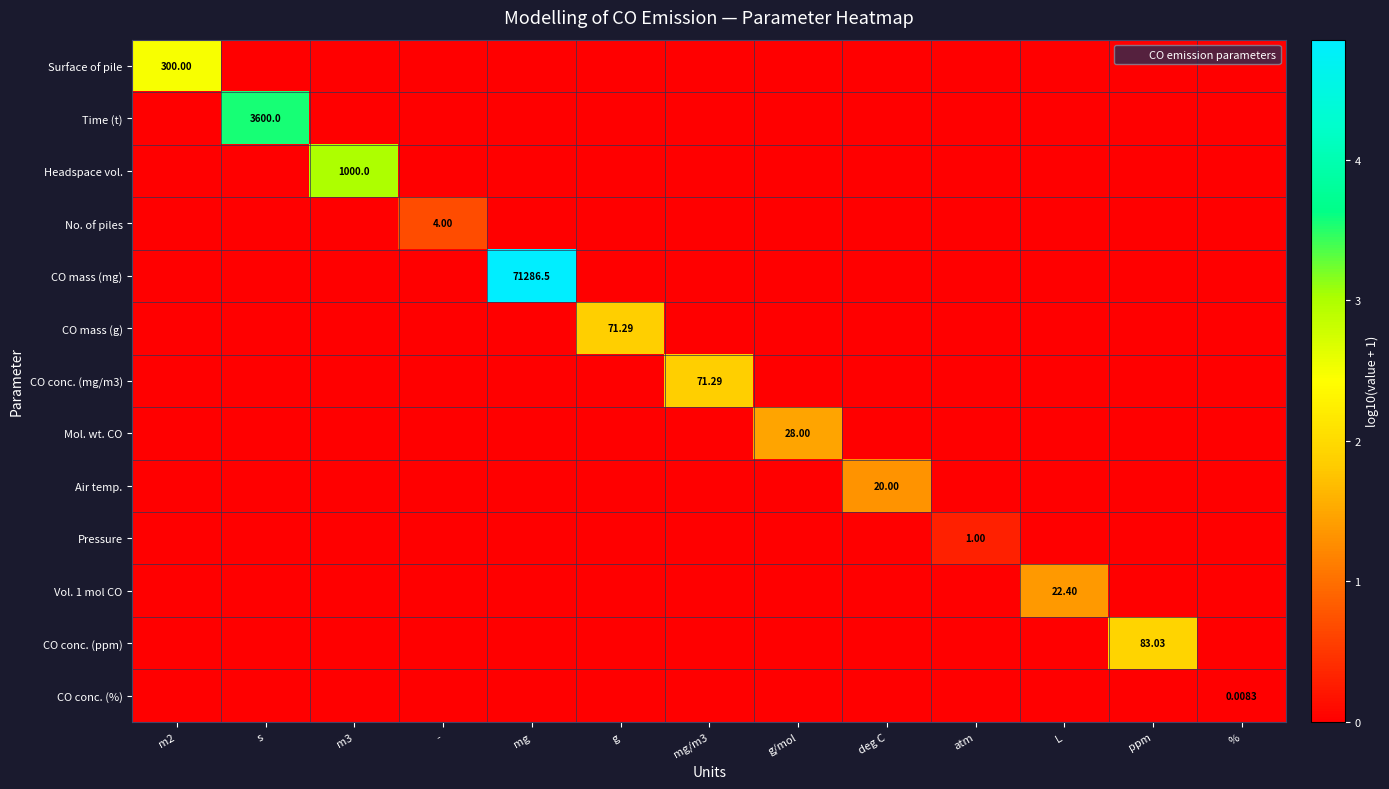

True or false: Headspace vol. has a value of 1.6 at deg C.

False